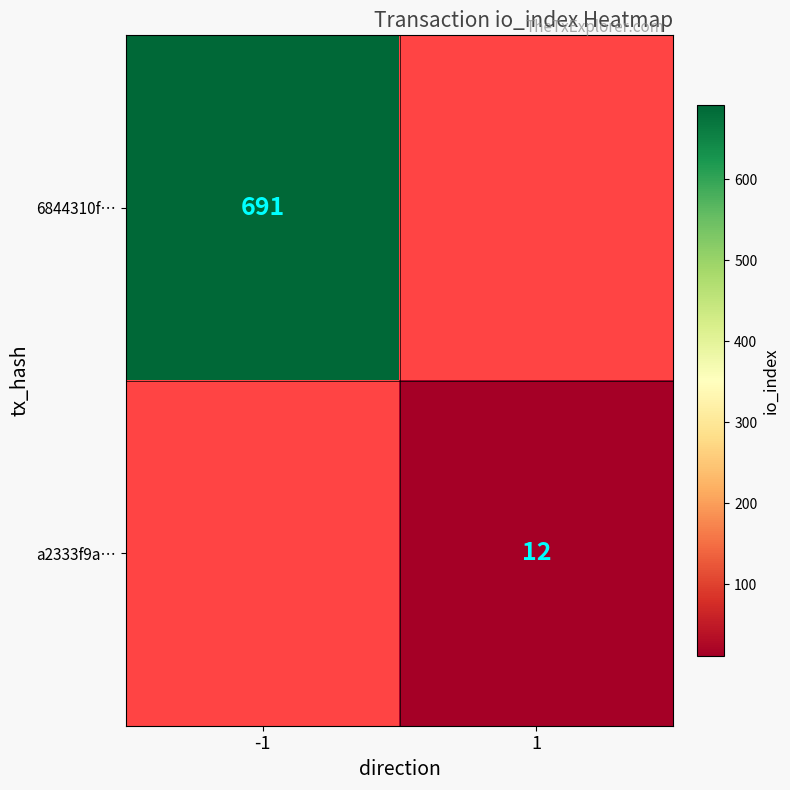

Which label corresponds to the smallest value in the chart?

1